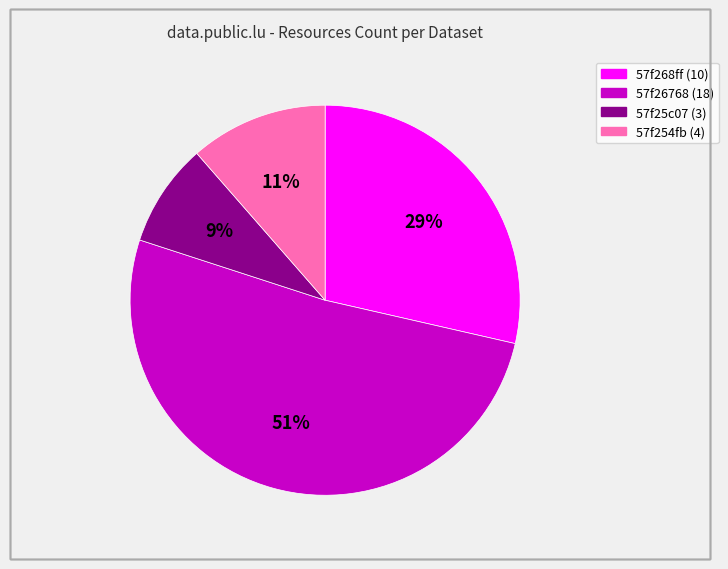

Is there a majority slice in this chart?

Yes